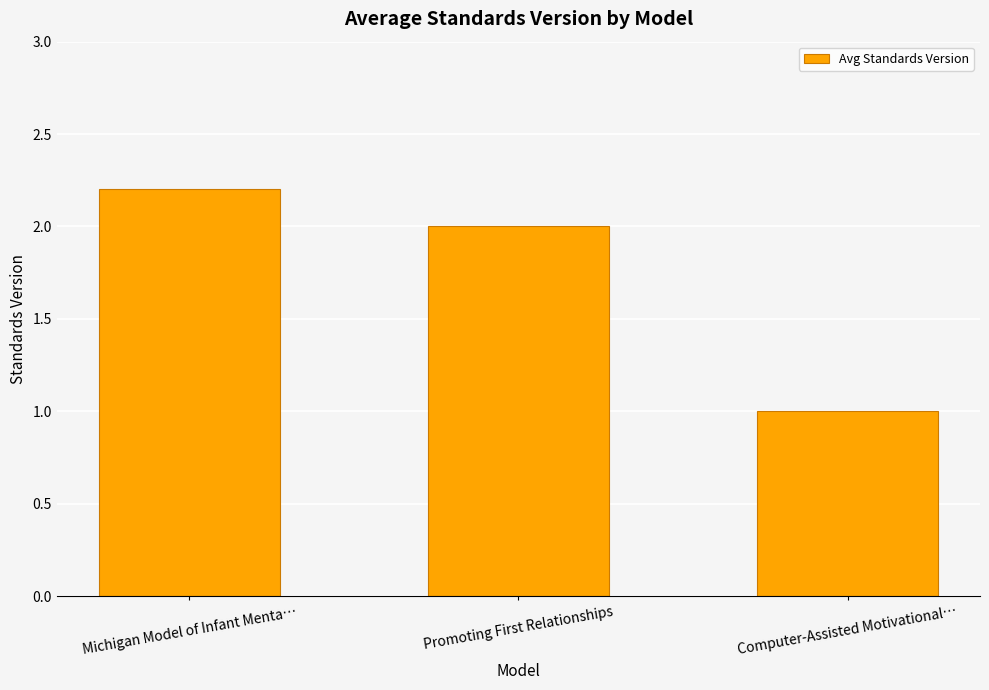

Read the value at Computer-Assisted Motivational….

1.0